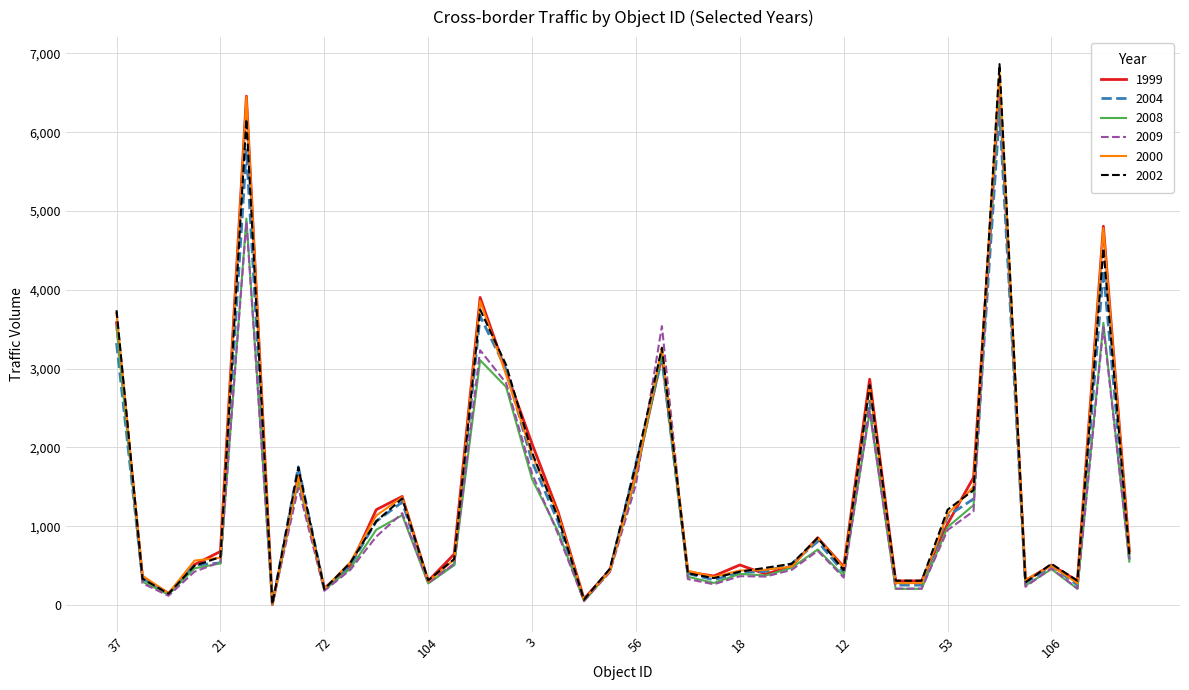

Which series has the widest spread of values?

2002